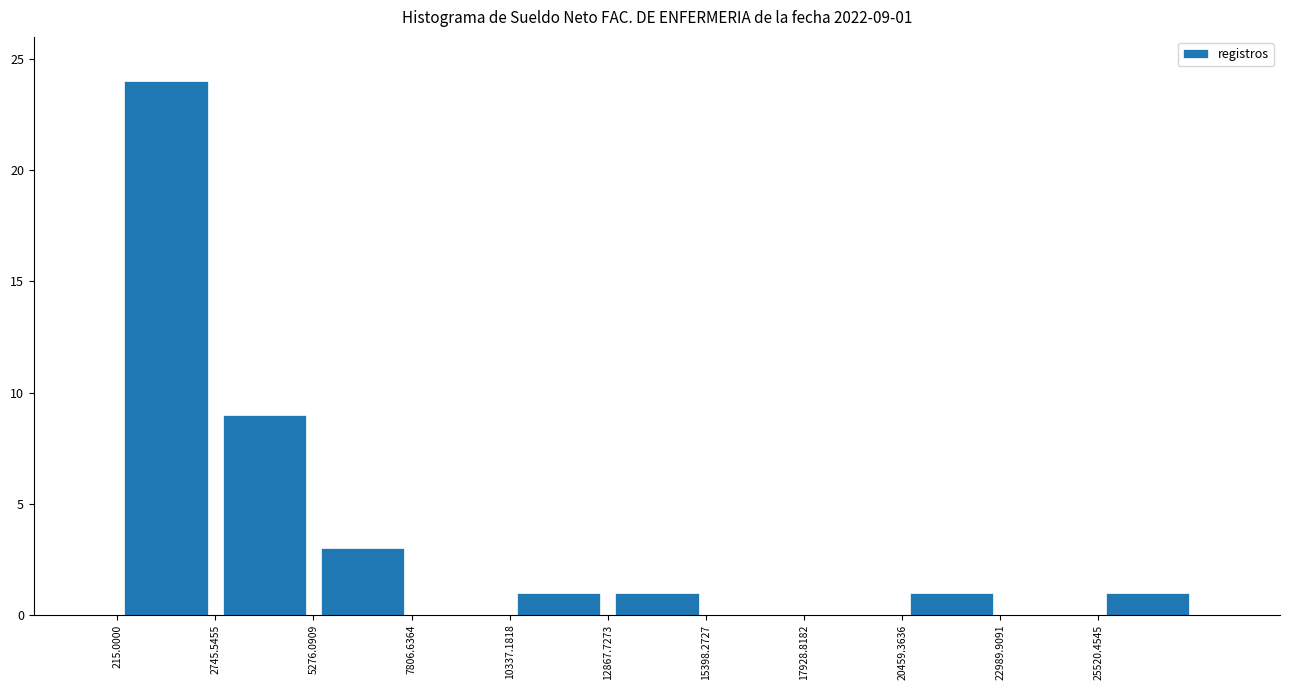

What is the greatest value displayed?

24